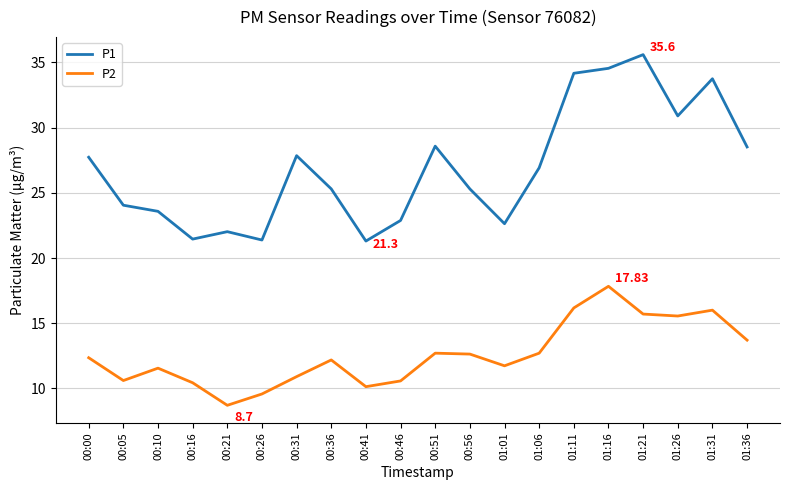

How many values in the P1 series are below 26?

10